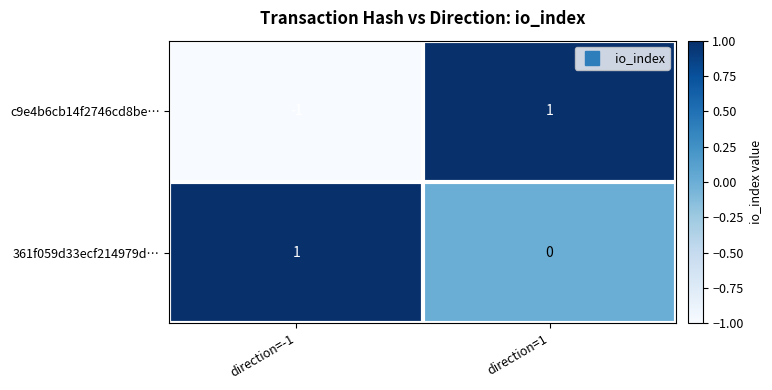

What is the spread (max minus min) of values at direction=-1?

2